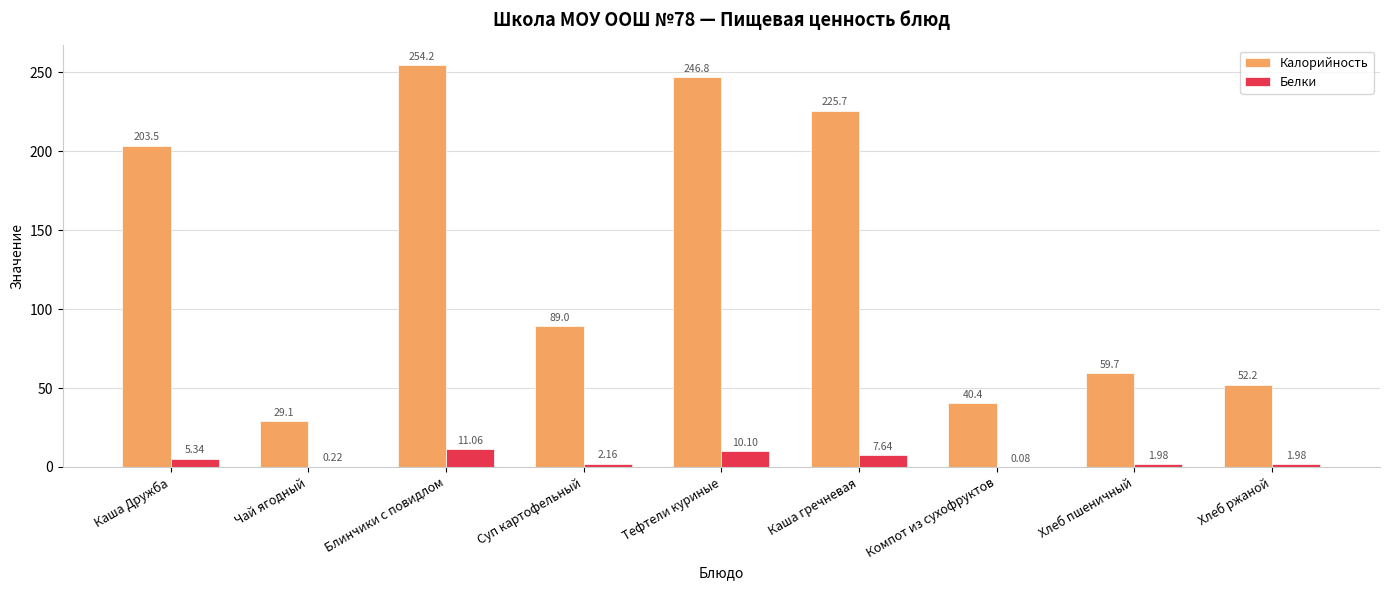

Which series changed the most between Тефтели куриные and Хлеб ржаной?

Калорийность